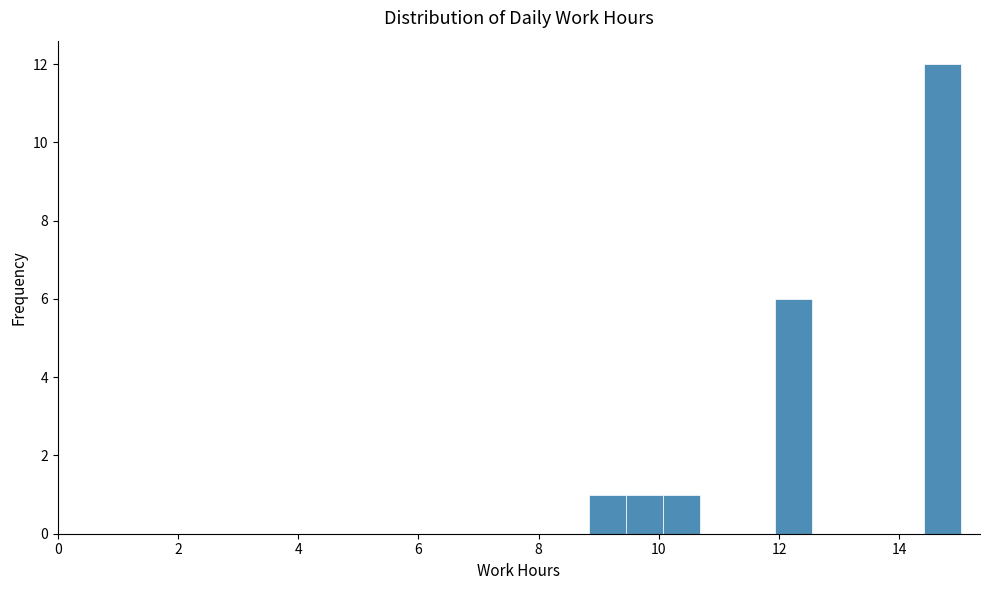

Read against the x-axis, roughly where is the centre of the tallest bar?

14.8